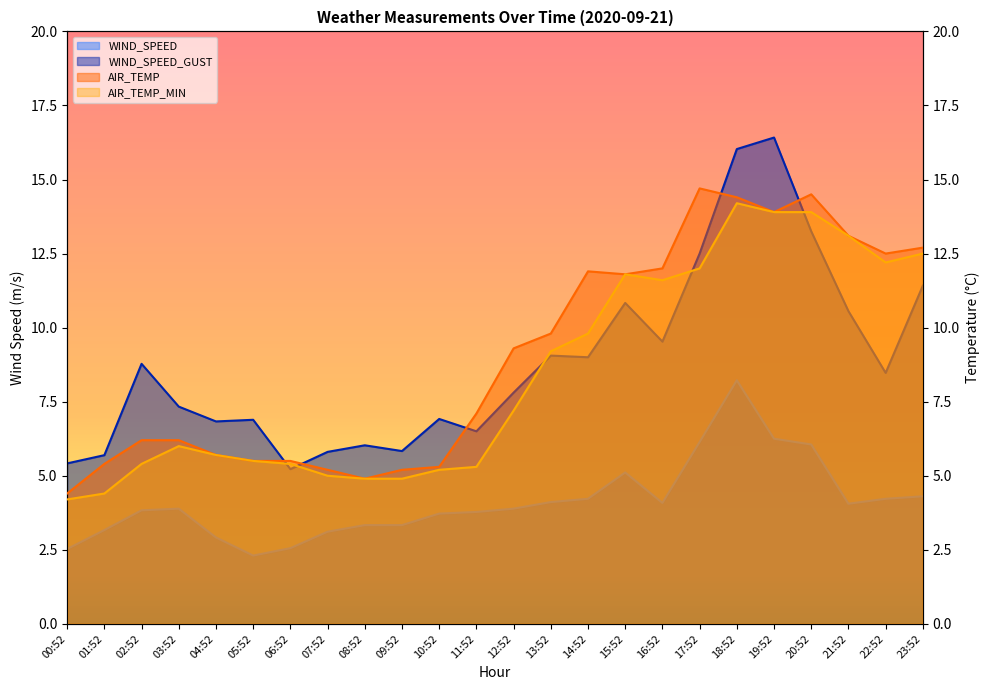

True or false: WIND_SPEED has more than 0 points higher than both neighbors.

True